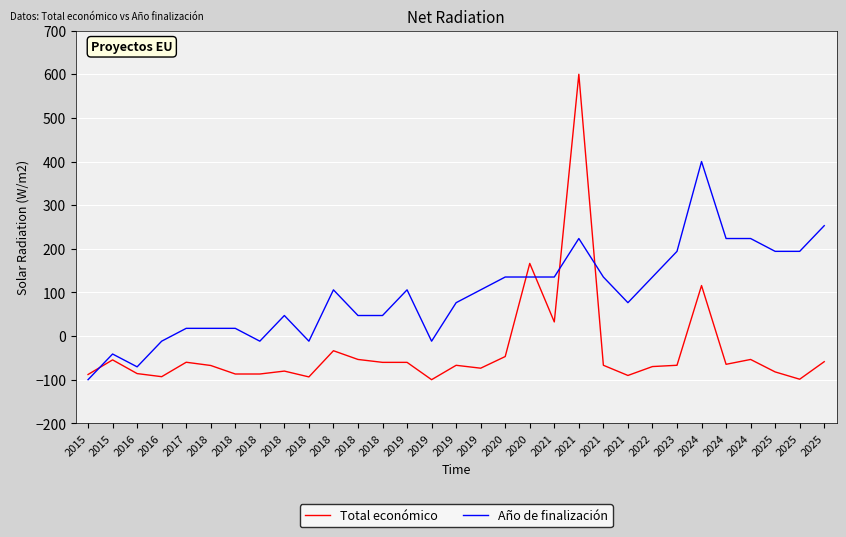

True or false: Total económico and Año de finalización cross at least once.

True